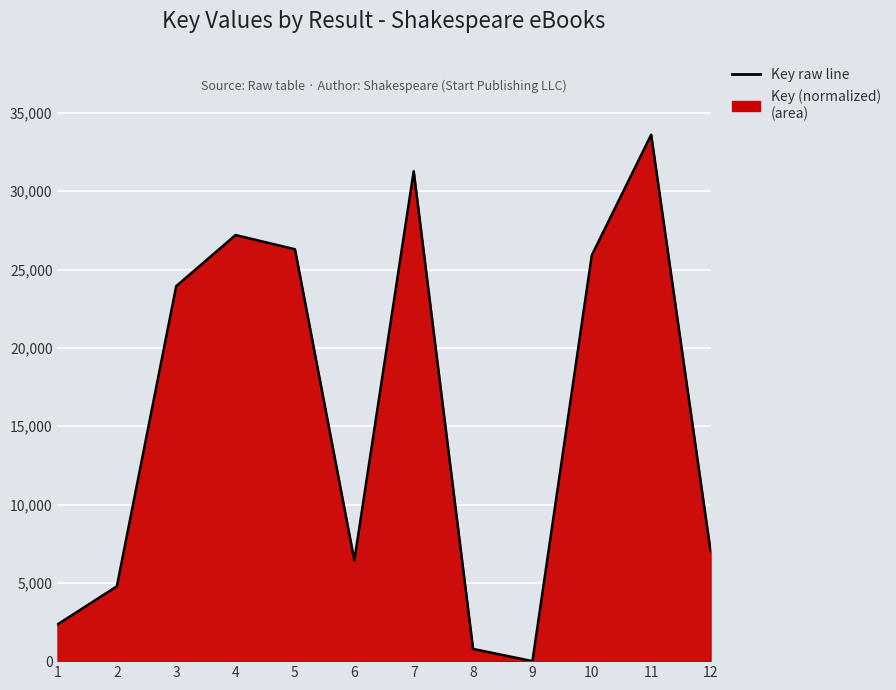

Where does the data first go above 23943?

4